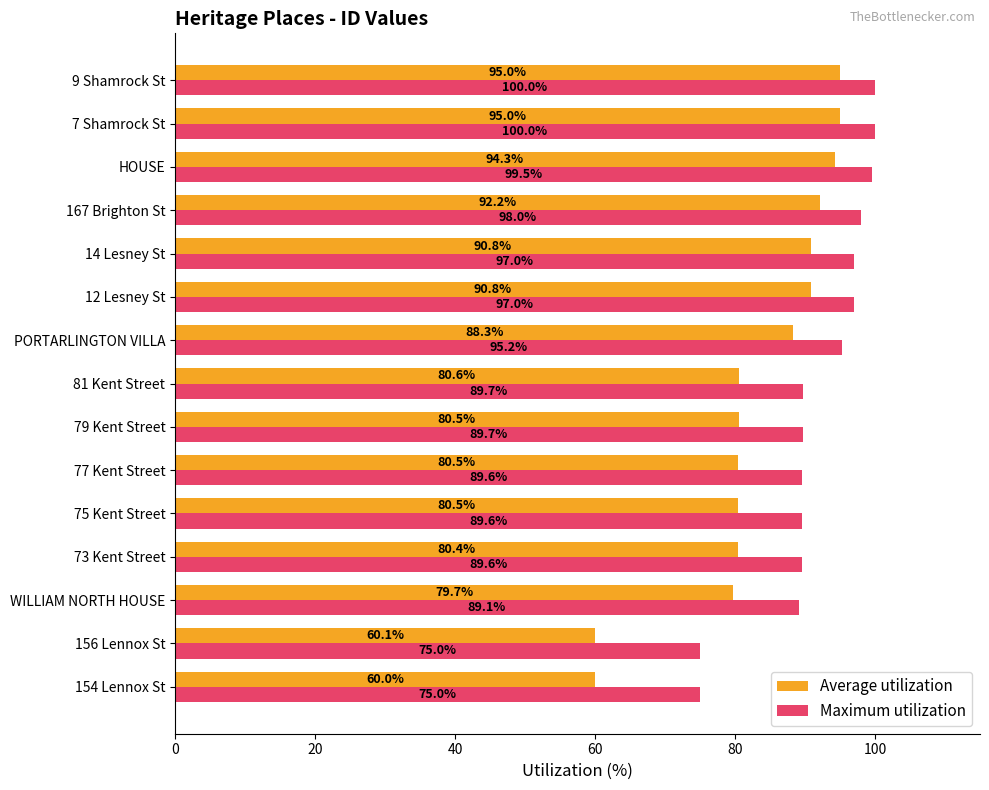

How many values in the Maximum utilization series are below 89?

2